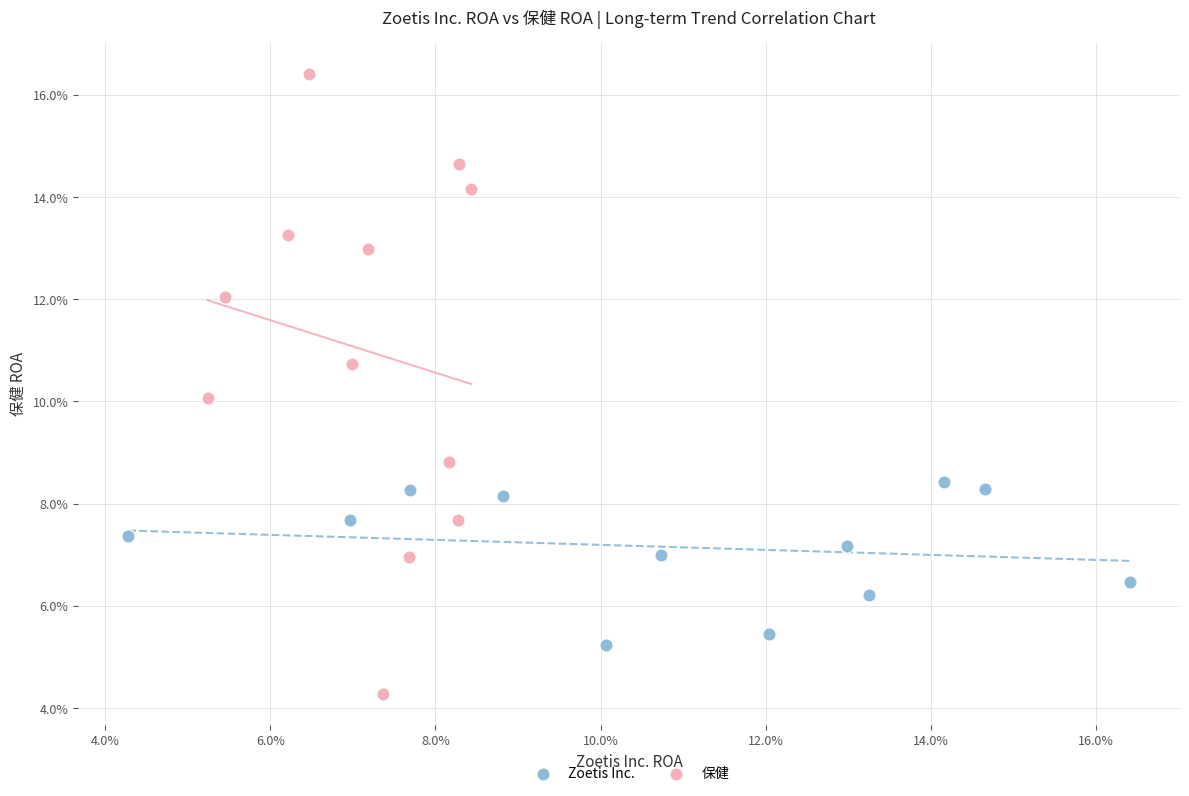

What are all the series names shown in the legend?

Zoetis Inc., 保健